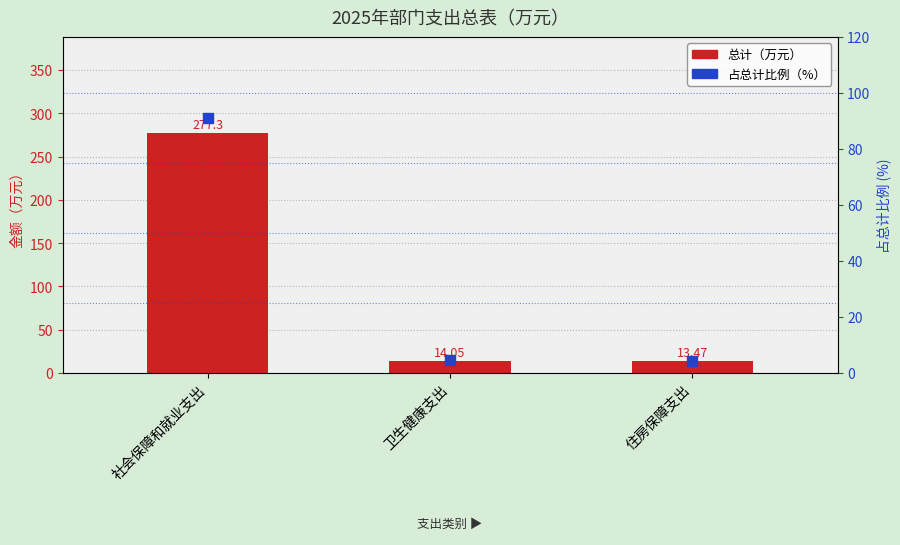

At which category is the sum across all series the highest?

社会保障和就业支出